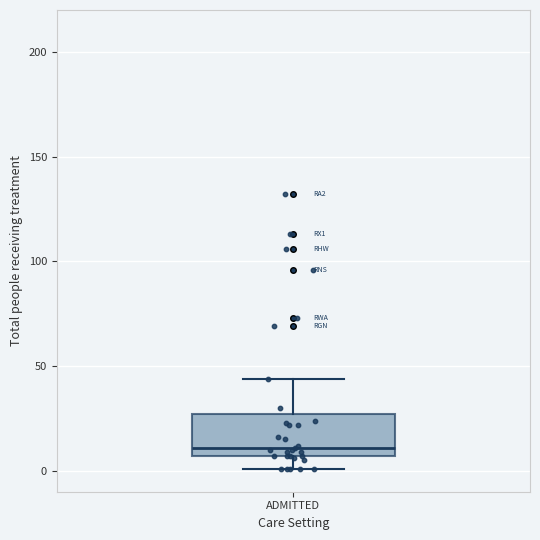

Transcribe this box plot: give where the median line is, the range the box spans, and where the two whiskers end, as read against the y-axis. The values are not printed on the chart, so give them approximately, as read against the axis.

median 10, box 5 to 25, whiskers 0 to 45